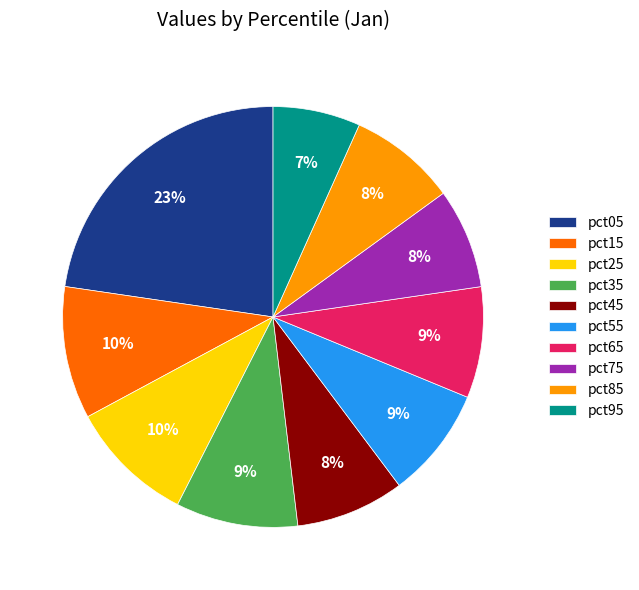

Does any single category account for the majority?

No